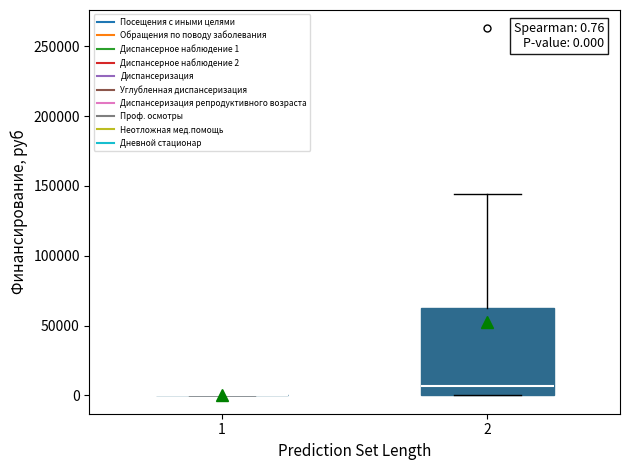

Comparing the boxes themselves (not the whiskers), which one is the tallest?

2